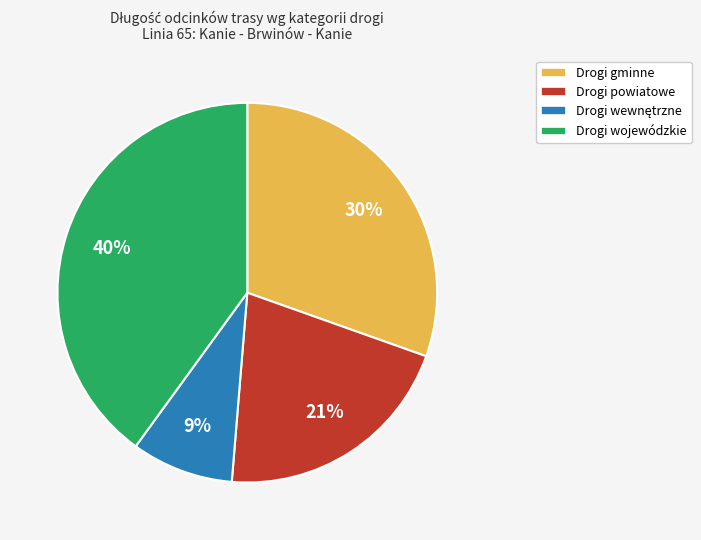

Approximately how many times larger is the value at Drogi wojewódzkie compared to Drogi gminne?

1.3